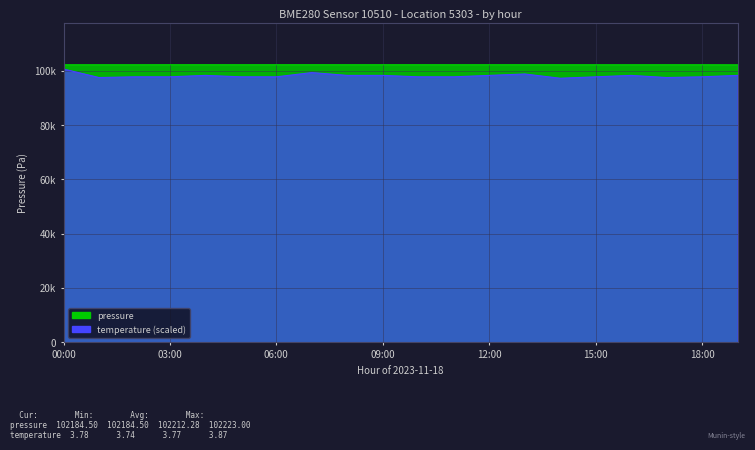

Is the value of temperature at 00:00 greater than the value of pressure at 10:00?

No